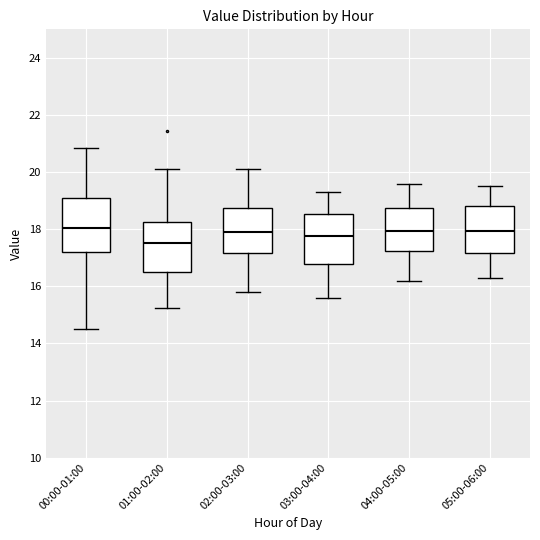

Where is the lower edge of the box for 02:00-03:00 on the y-axis? The values are not printed on the chart, so give them approximately, as read against the axis.

17.2